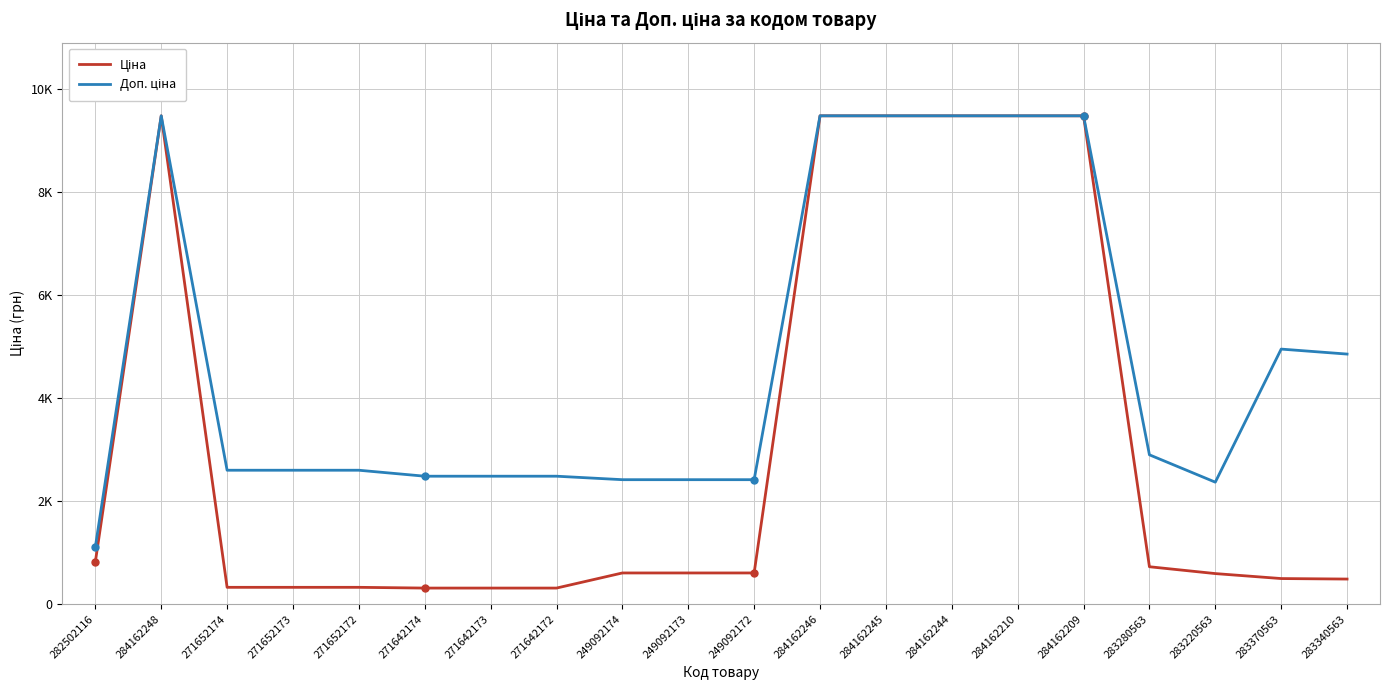

What position from the right is 271642174?

15